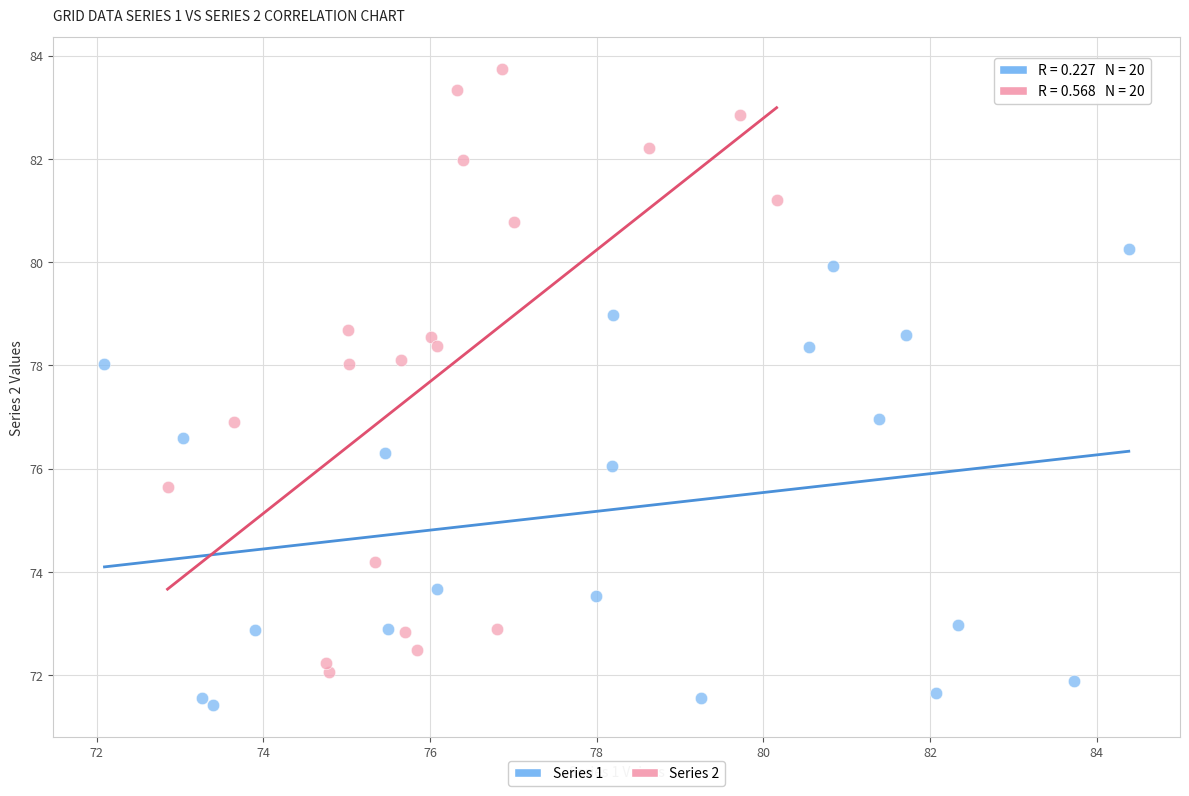

Which series has the widest spread of Y values?

Series 2